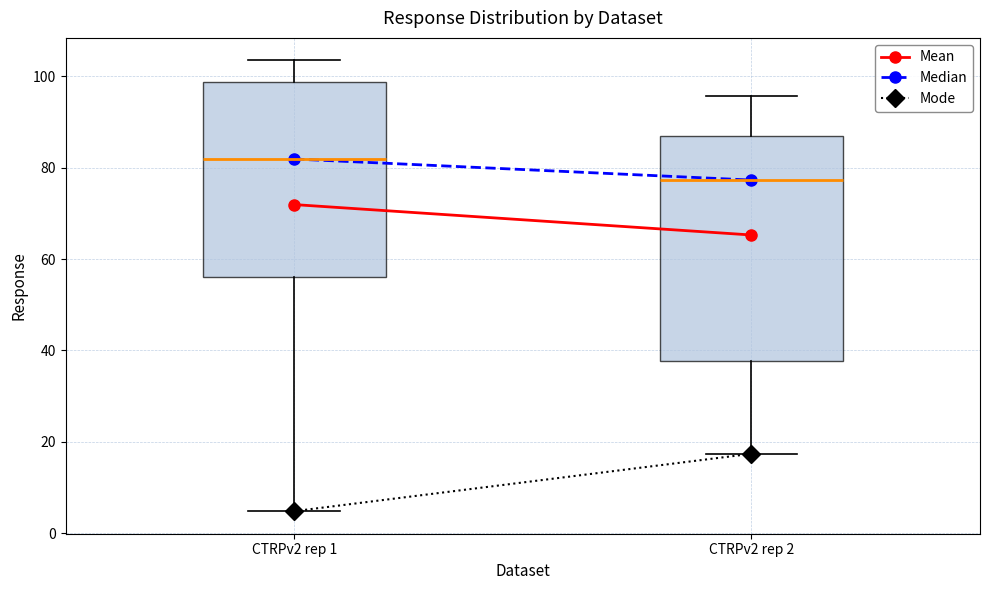

Which box is the tallest, from its lower edge to its upper edge?

CTRPv2 rep 2